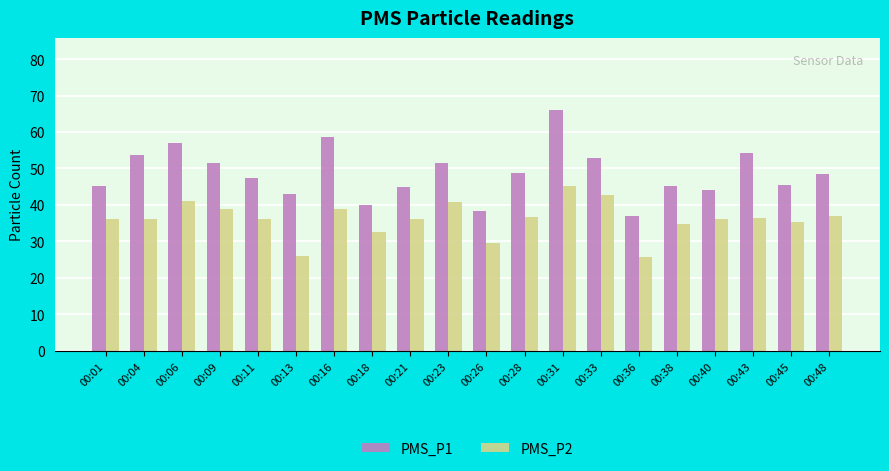

Rank the series by their average value, from highest to lowest.

PMS_P1, PMS_P2